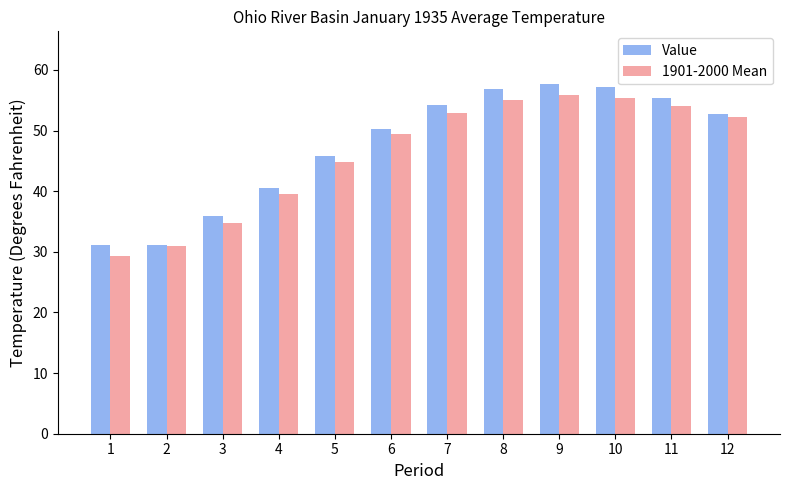

What is the difference between the maximum and second lowest values in the 1901-2000 Mean series?

24.9